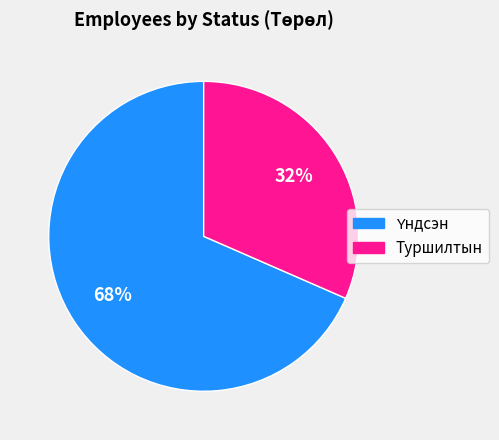

To the nearest percent, what percentage of the pie is Туршилтын?

32%